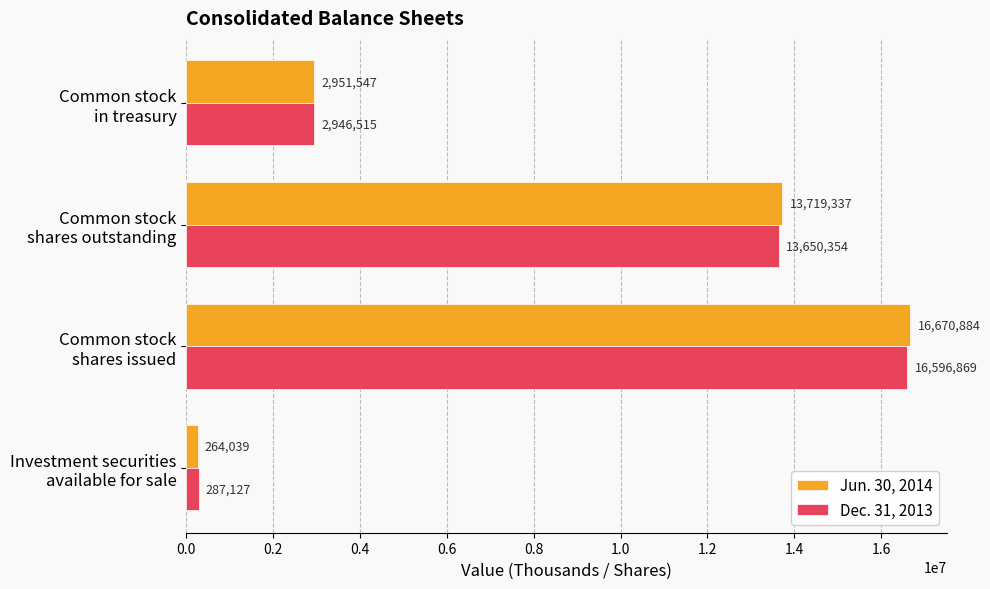

At how many categories does at least one series exceed 10757467?

2